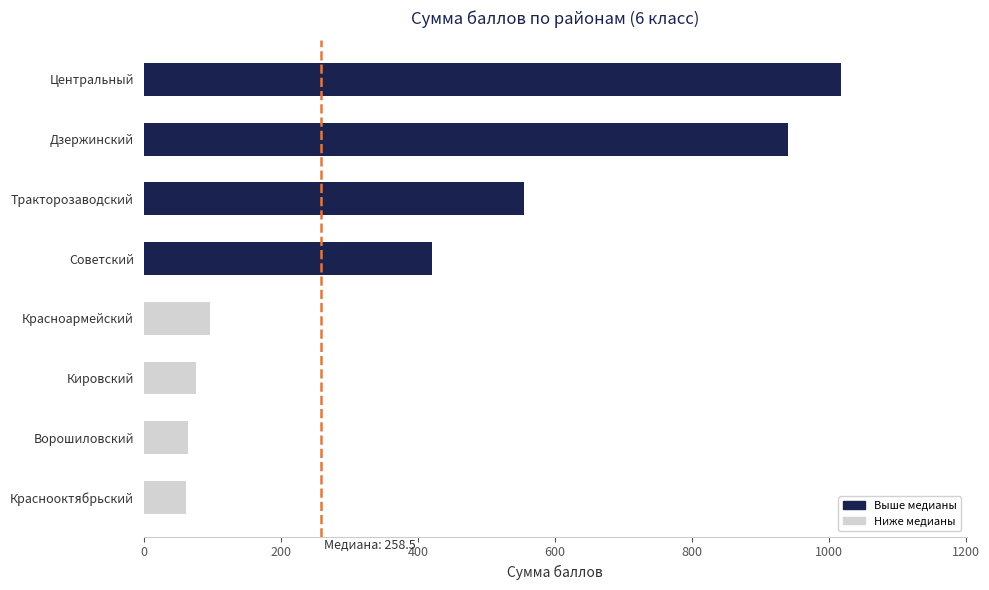

Which has a higher value, Ворошиловский or Красноармейский?

Красноармейский